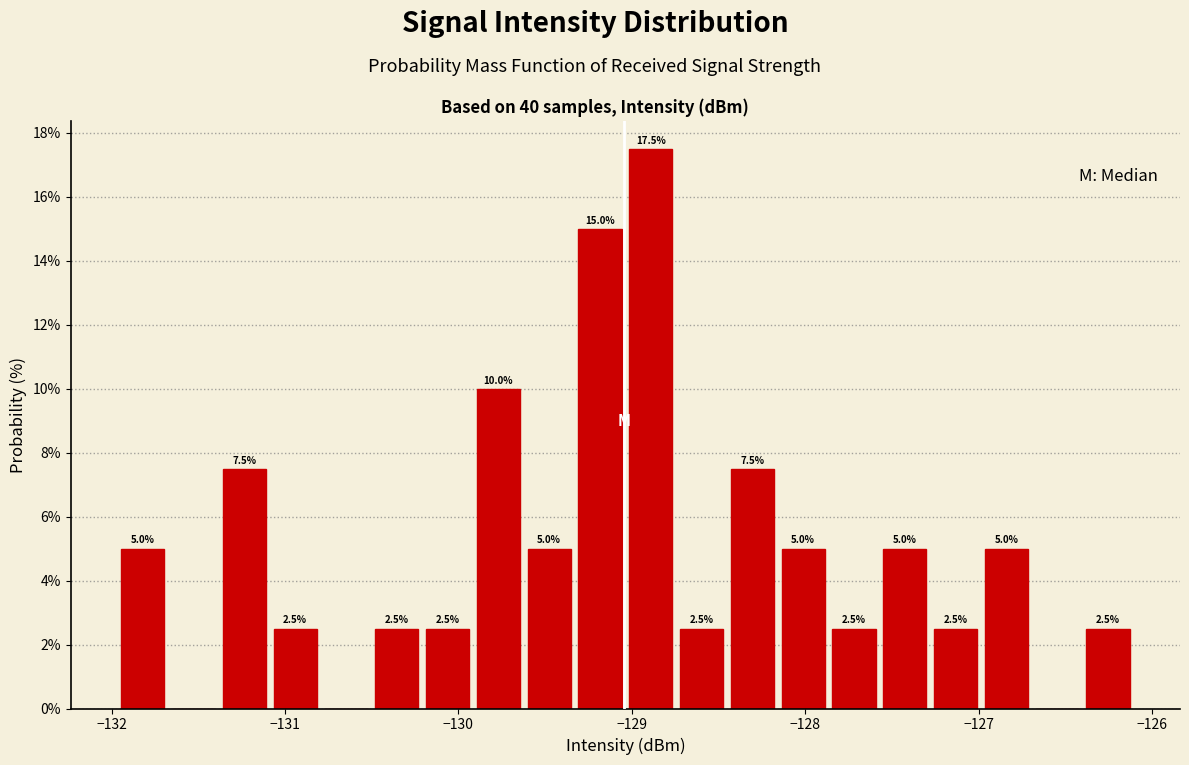

Read against the x-axis, roughly where is the centre of the tallest bar?

-128.9